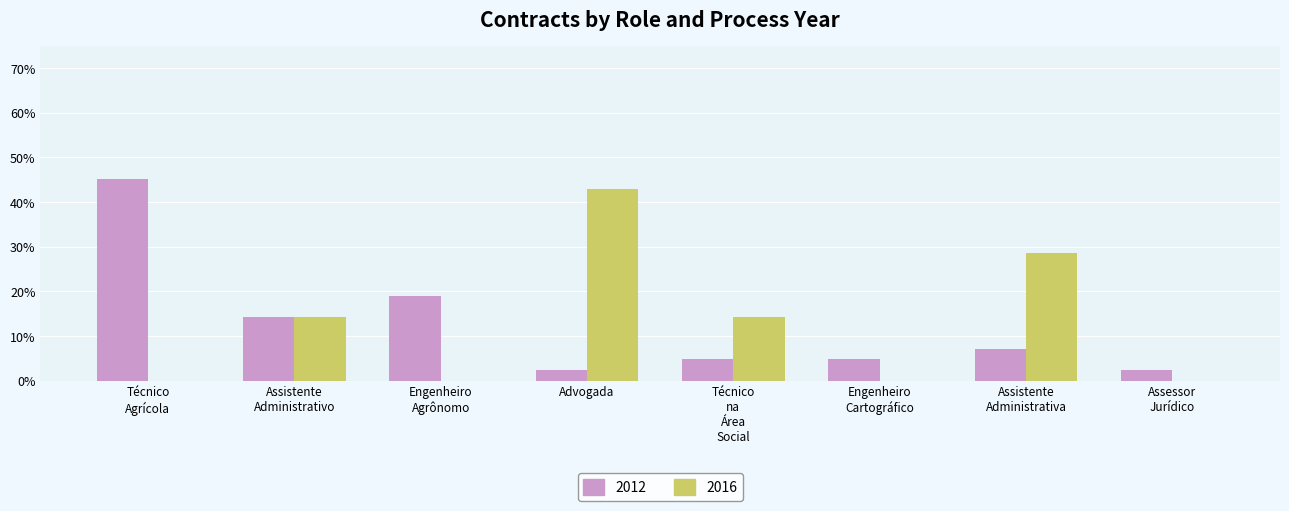

What is the sum of all 2012 values?

100.0